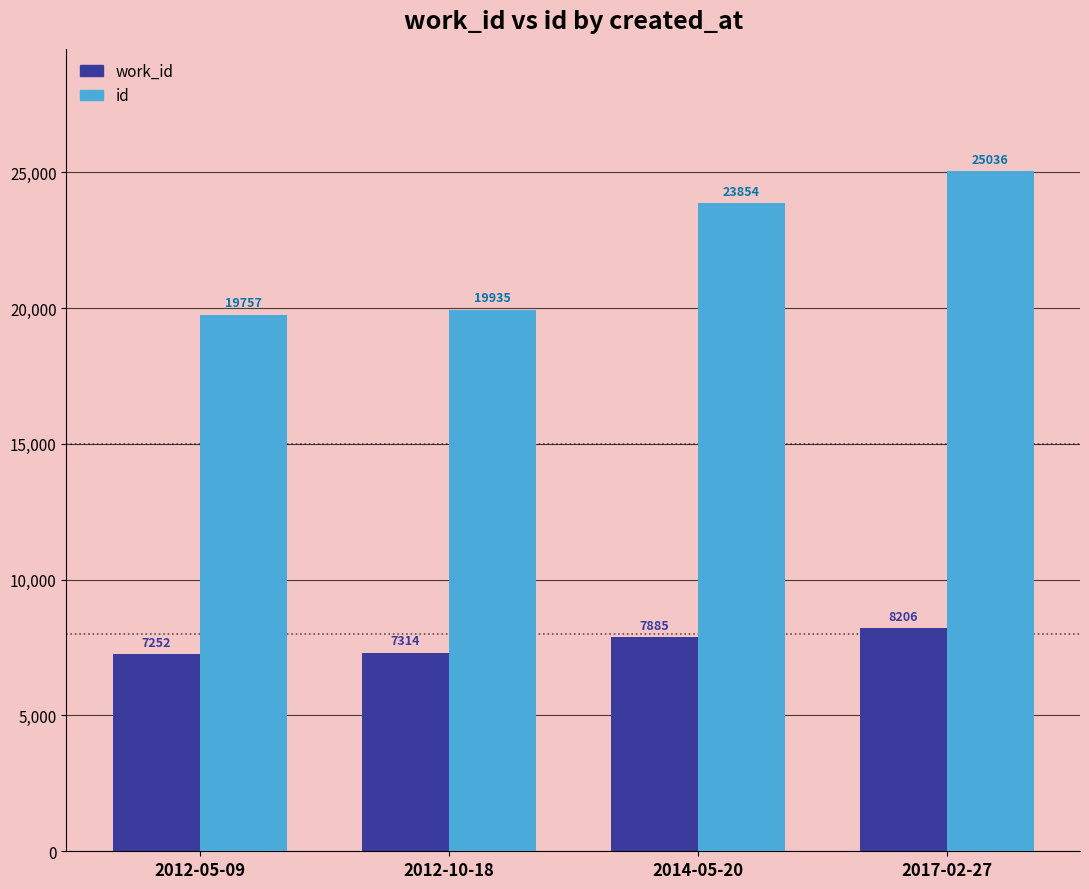

List the series in order of their peak value, highest first.

id, work_id